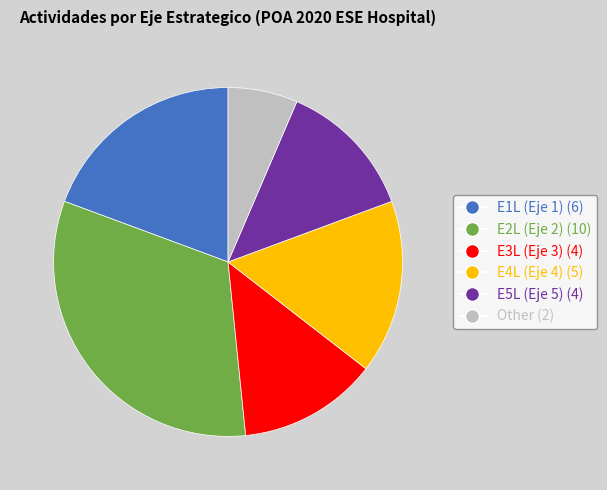

Is there any slice that represents more than half of the pie?

No